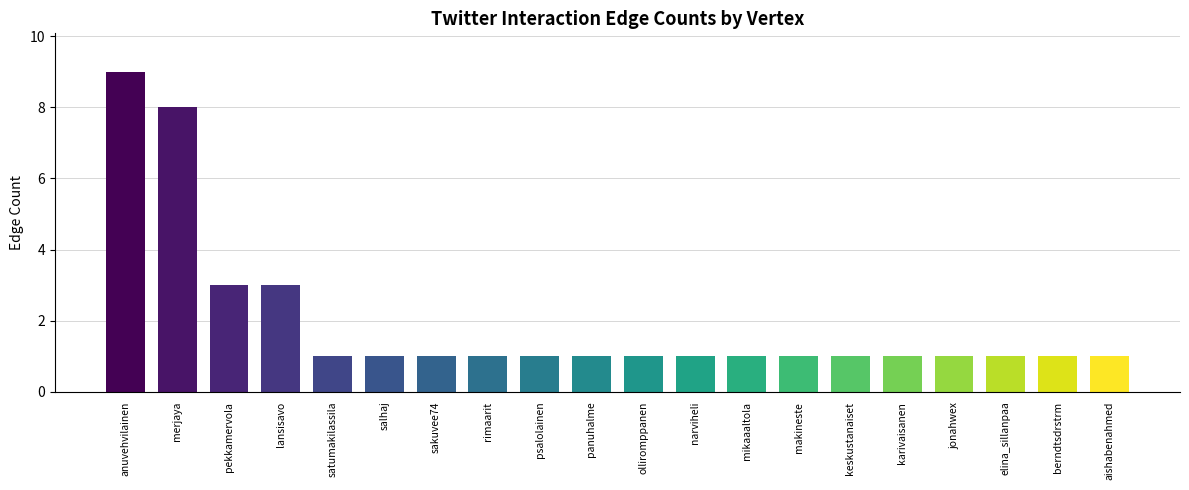

What is the label of the 9th bar from the right?

narviheli